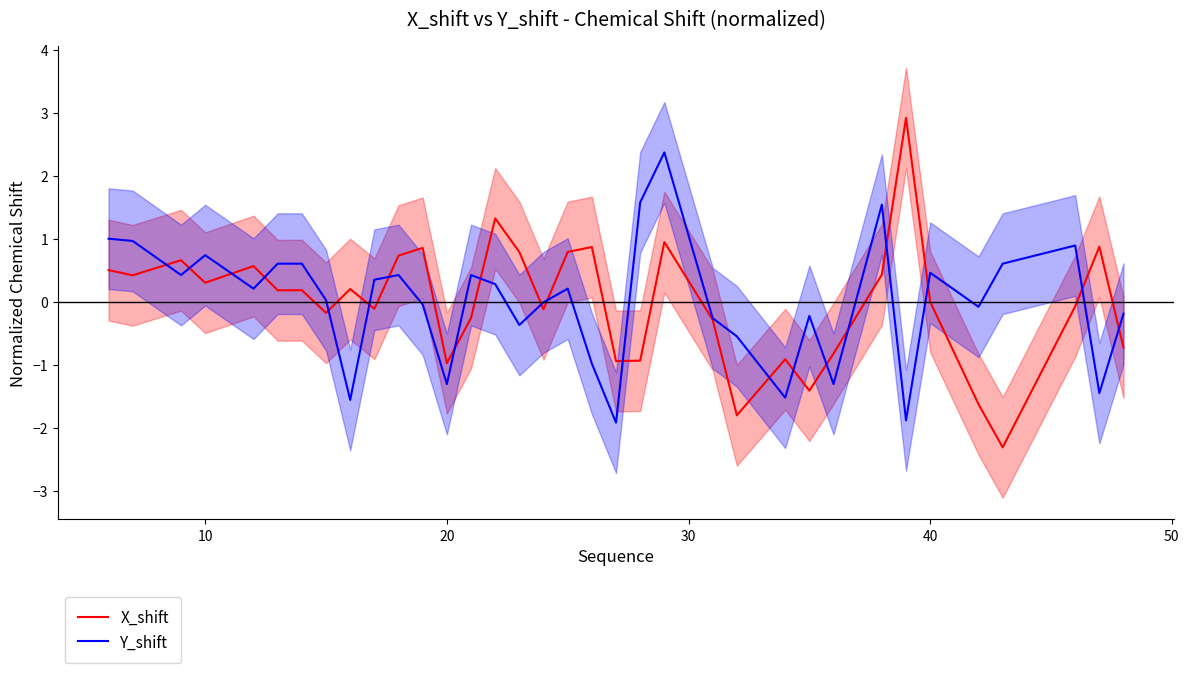

What is the smallest value displayed?

-2.3